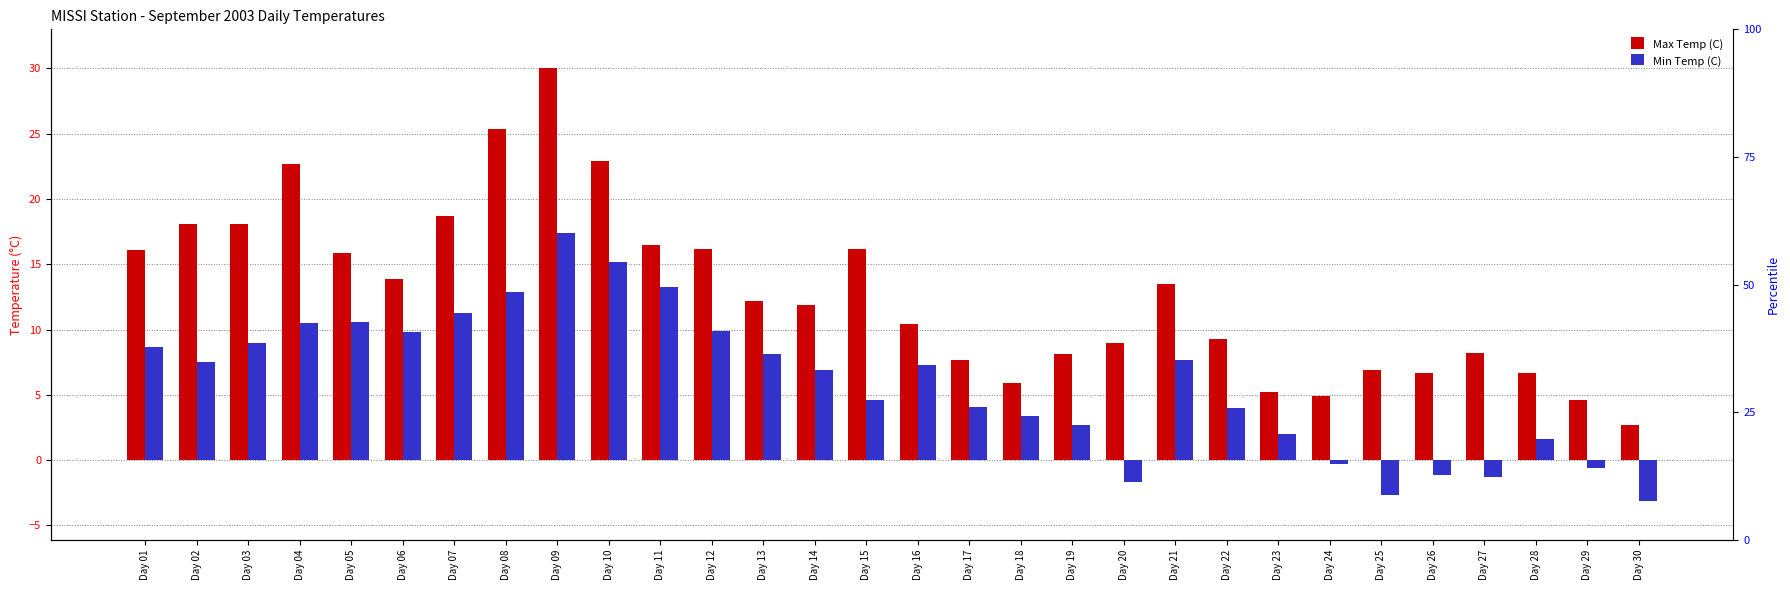

Reading left to right, what are all the values shown in this chart?

Max Temp (C): Day 01=16.1	Day 02=18.1	Day 03=18.1	Day 04=22.7	Day 05=15.9	Day 06=13.9	Day 07=18.7	Day 08=25.4	Day 09=30.0	Day 10=22.9	Day 11=16.5	Day 12=16.2	Day 13=12.2	Day 14=11.9	Day 15=16.2	Day 16=10.4	Day 17=7.7	Day 18=5.9	Day 19=8.1	Day 20=9.0	Day 21=13.5	Day 22=9.3	Day 23=5.2	Day 24=4.9	Day 25=6.9	Day 26=6.7	Day 27=8.2	Day 28=6.7	Day 29=4.6	Day 30=2.7
Min Temp (C): Day 01=8.7	Day 02=7.5	Day 03=9.0	Day 04=10.5	Day 05=10.6	Day 06=9.8	Day 07=11.3	Day 08=12.9	Day 09=17.4	Day 10=15.2	Day 11=13.3	Day 12=9.9	Day 13=8.1	Day 14=6.9	Day 15=4.6	Day 16=7.3	Day 17=4.1	Day 18=3.4	Day 19=2.7	Day 20=-1.7	Day 21=7.7	Day 22=4.0	Day 23=2.0	Day 24=-0.3	Day 25=-2.7	Day 26=-1.1	Day 27=-1.3	Day 28=1.6	Day 29=-0.6	Day 30=-3.1